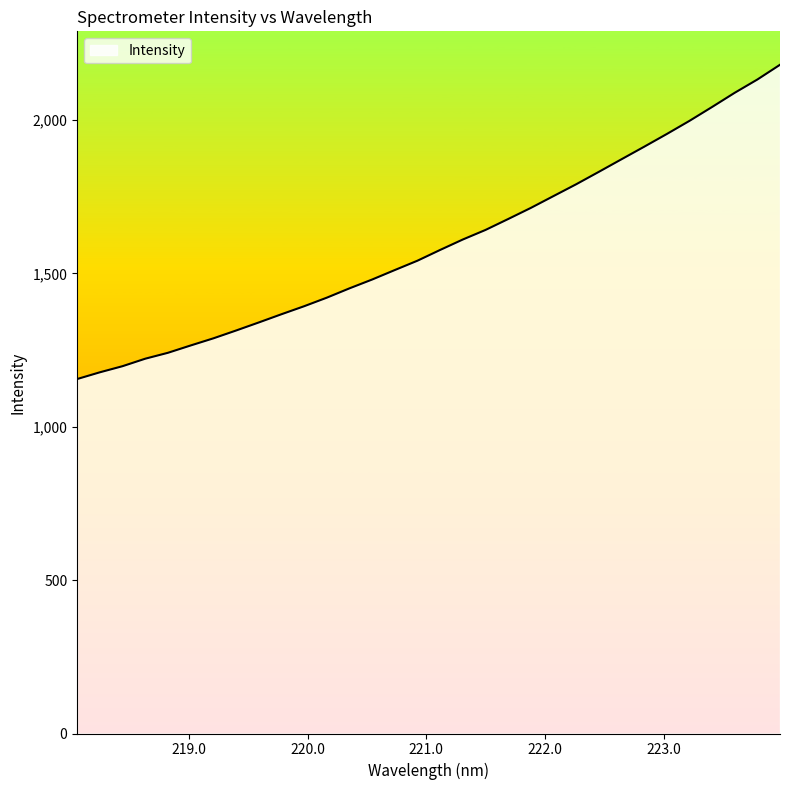

What is the difference between the maximum and minimum values?

1024.5